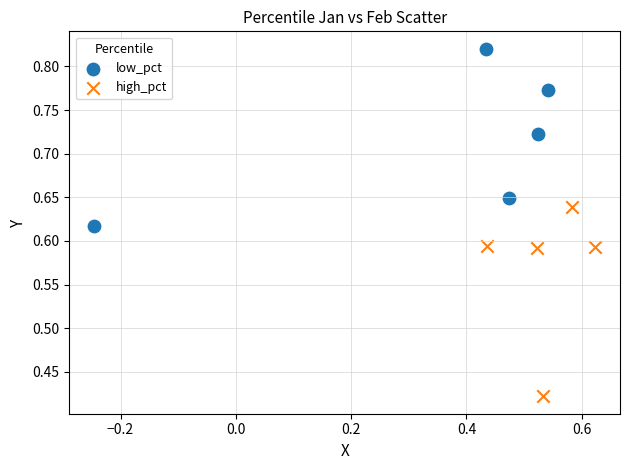

Which series reaches the maximum Y coordinate?

low_pct